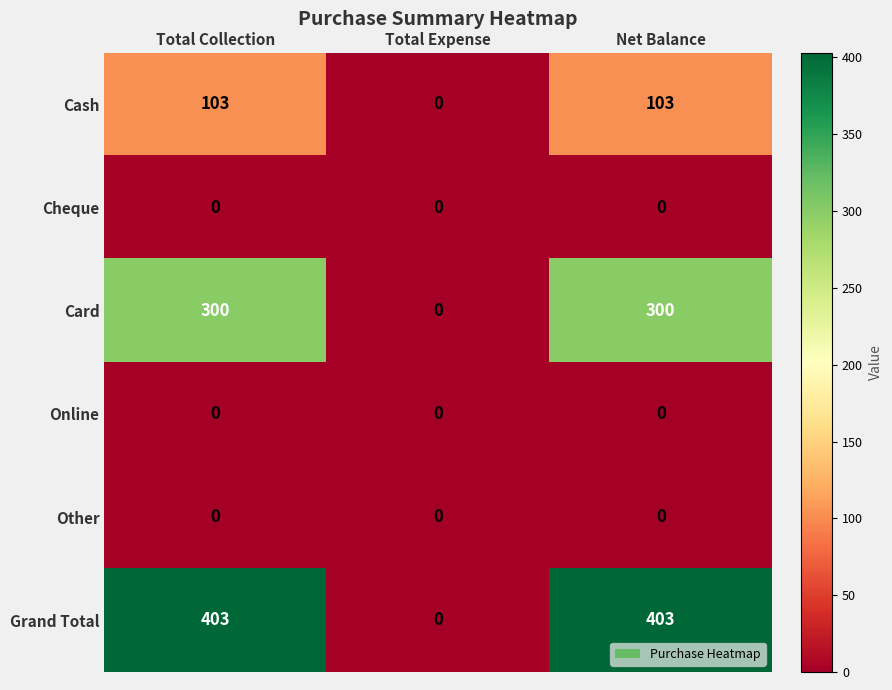

Reading left to right, extract all data points from this chart.

Cash: Total Collection=103	Total Expense=0	Net Balance=103
Cheque: Total Collection=0	Total Expense=0	Net Balance=0
Card: Total Collection=300	Total Expense=0	Net Balance=300
Online: Total Collection=0	Total Expense=0	Net Balance=0
Other: Total Collection=0	Total Expense=0	Net Balance=0
Grand Total: Total Collection=403	Total Expense=0	Net Balance=403